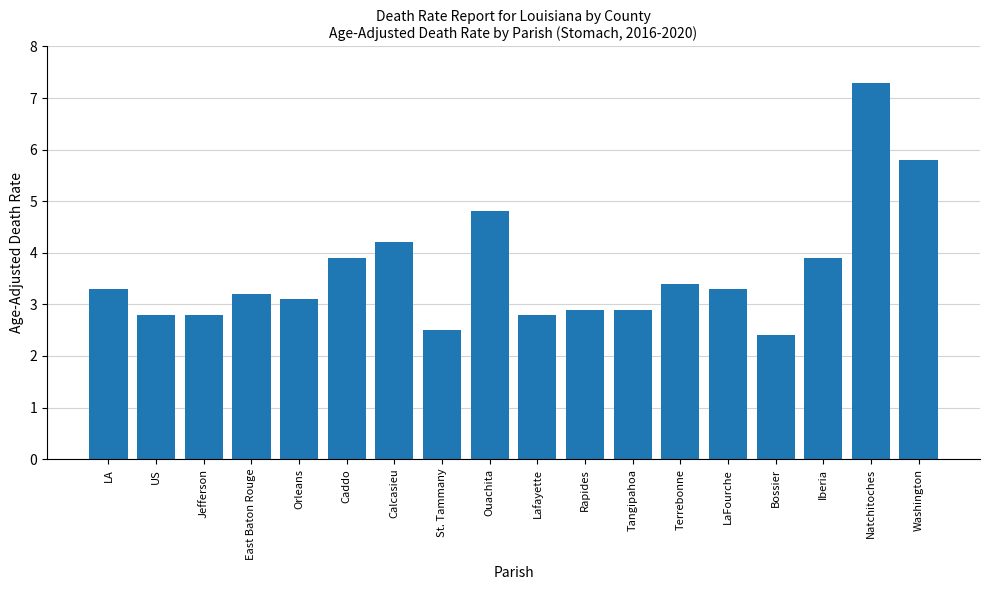

Which label corresponds to the largest value in the chart?

Natchitoches